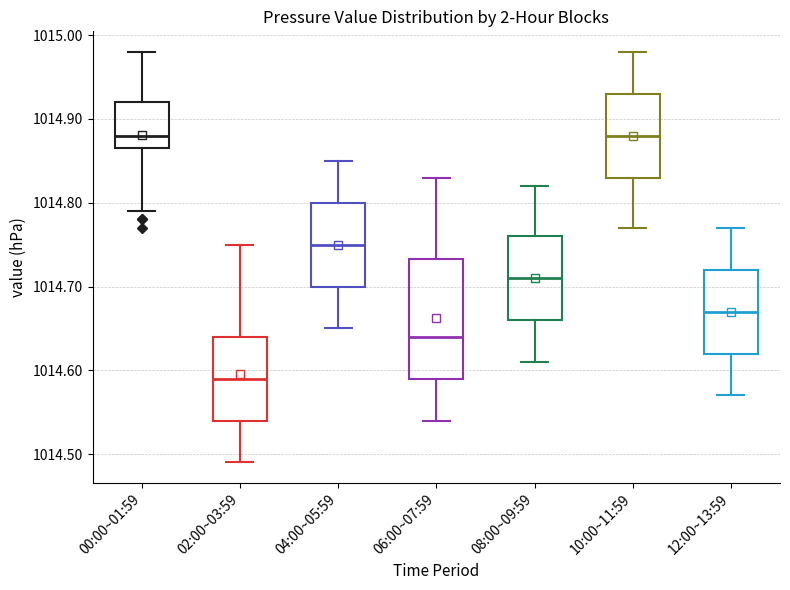

Reading left to right, read every box against the y-axis: the position of its median line, the range the box covers, and the ends of its whiskers. The values are not printed on the chart, so give them approximately, as read against the axis.

00:00~01:59: median 1014.88, box 1014.87 to 1014.92, whiskers 1014.79 to 1014.98
02:00~03:59: median 1014.59, box 1014.54 to 1014.64, whiskers 1014.49 to 1014.75
04:00~05:59: median 1014.75, box 1014.70 to 1014.80, whiskers 1014.65 to 1014.85
06:00~07:59: median 1014.64, box 1014.59 to 1014.73, whiskers 1014.54 to 1014.83
08:00~09:59: median 1014.71, box 1014.66 to 1014.76, whiskers 1014.61 to 1014.82
10:00~11:59: median 1014.88, box 1014.83 to 1014.93, whiskers 1014.77 to 1014.98
12:00~13:59: median 1014.67, box 1014.62 to 1014.72, whiskers 1014.57 to 1014.77